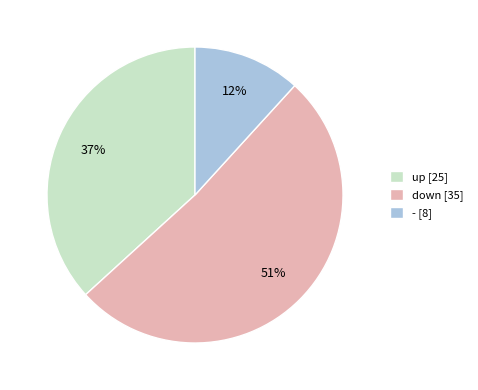

How many segments does this pie chart have?

3